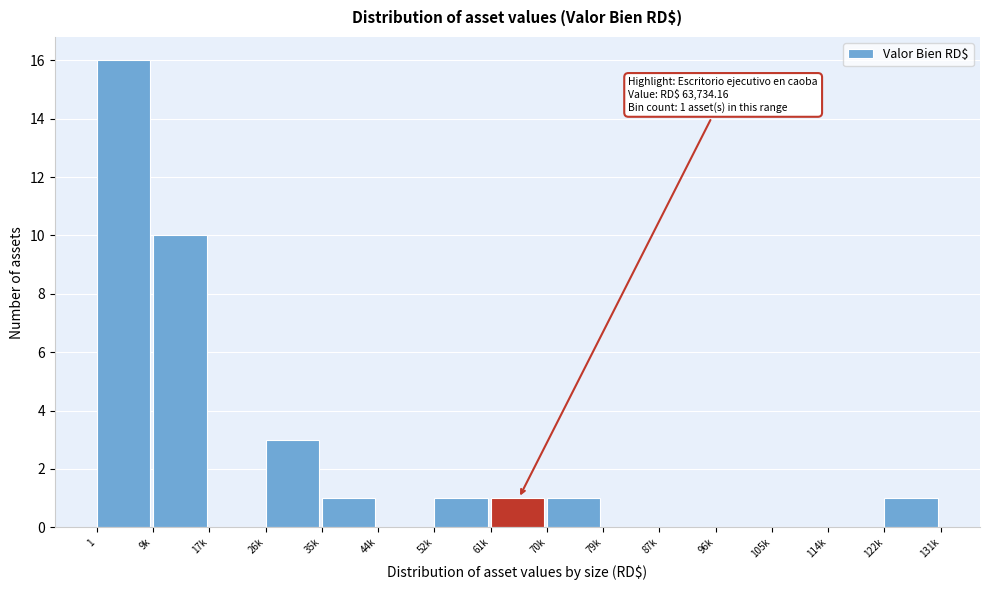

Reading left to right, transcribe all the data shown in this chart.

1=16	9k=10	17k=0	26k=3	35k=1	44k=0	52k=1	61k=1	70k=1	79k=0	87k=0	96k=0	105k=0	114k=0	122k=1